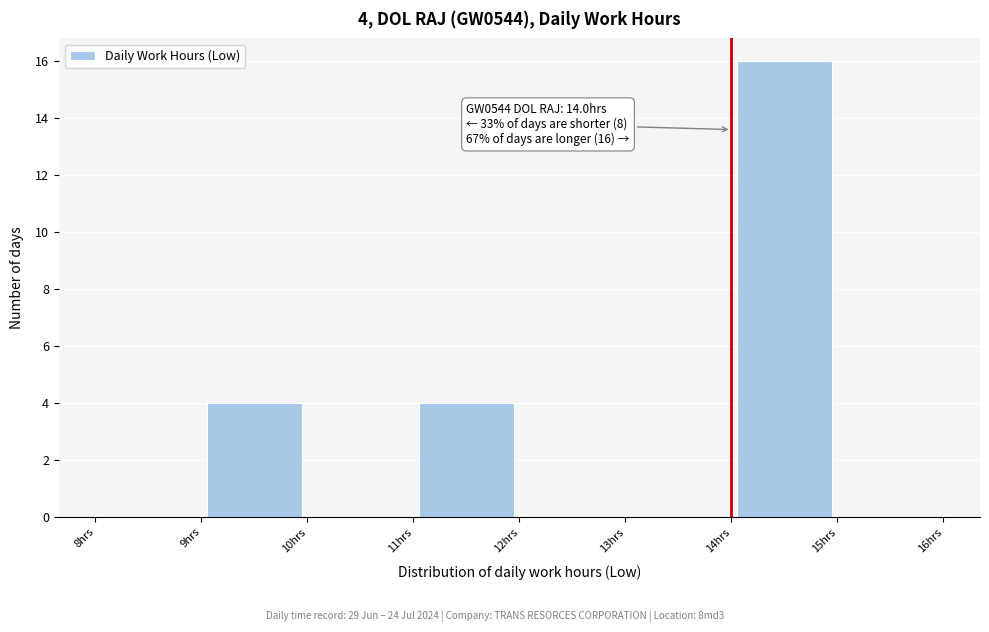

Over which range of the x-axis is the bar tallest?

14 to 15